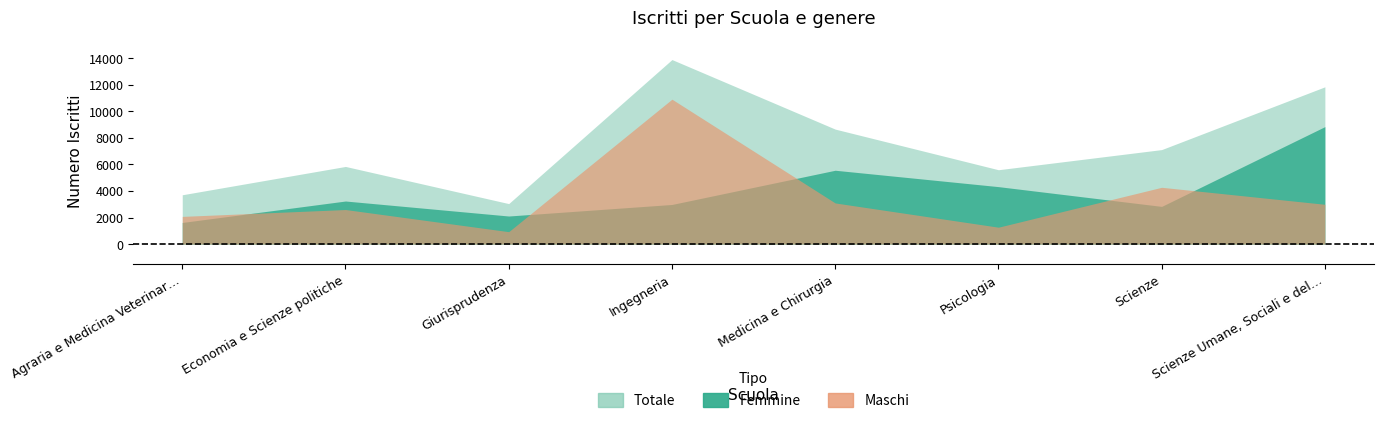

Reading left to right, what are all the values shown in this chart?

Femmine: 1628	3243	2114	2983	5559	4326	2838	8844
Maschi: 2085	2602	935	10909	3097	1272	4276	2996
Totale: 3713	5845	3049	13892	8656	5598	7114	11840